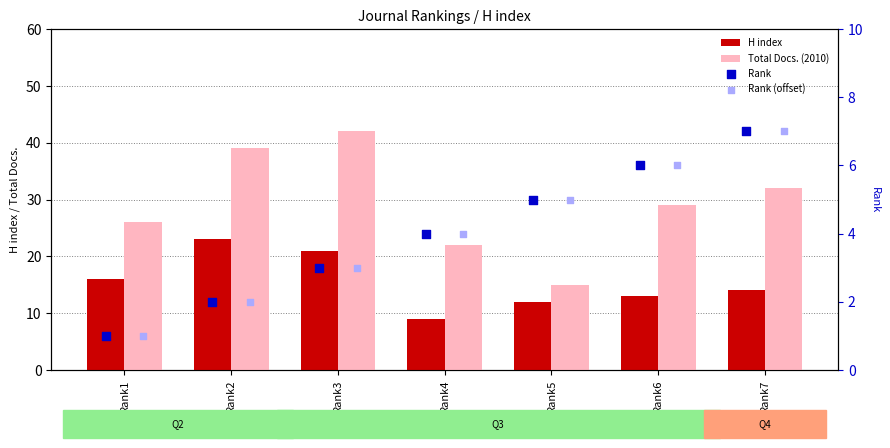

What are all the series names shown in the legend?

H index, Total Docs. (2010), Rank, Rank (offset)